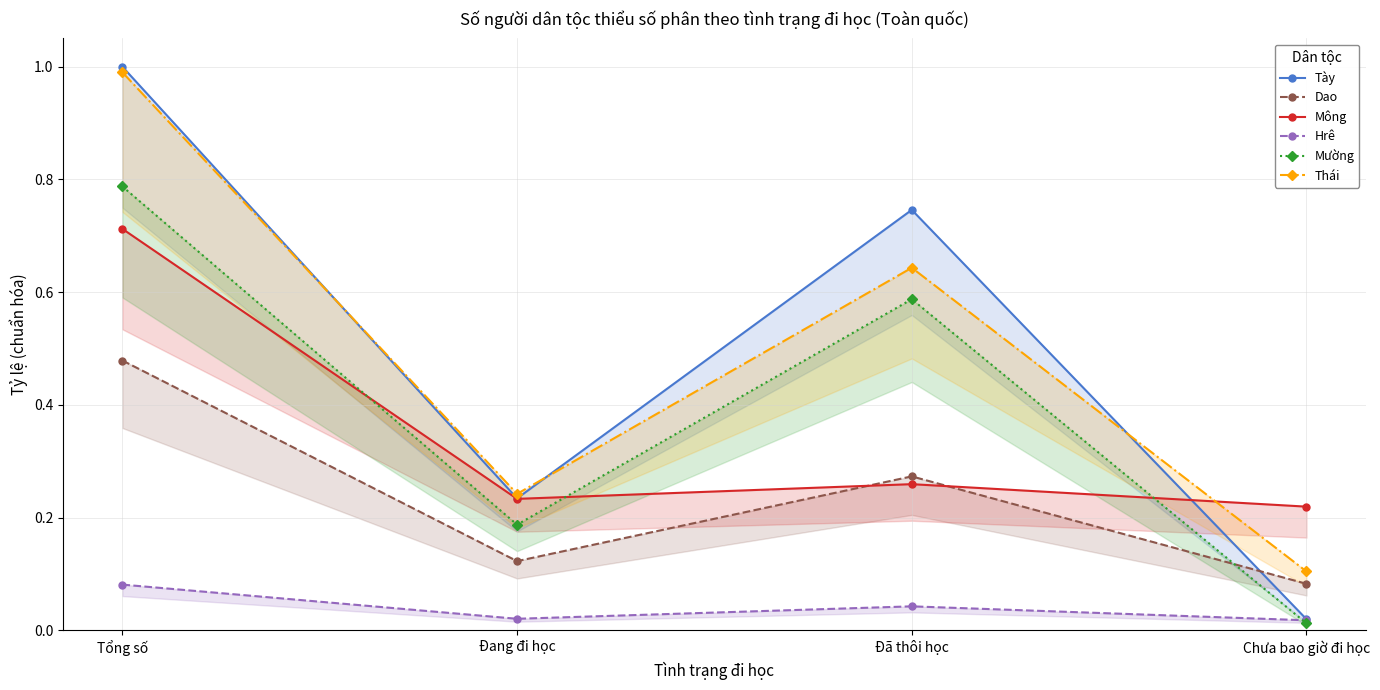

What is the maximum value shown in the chart?

1.0